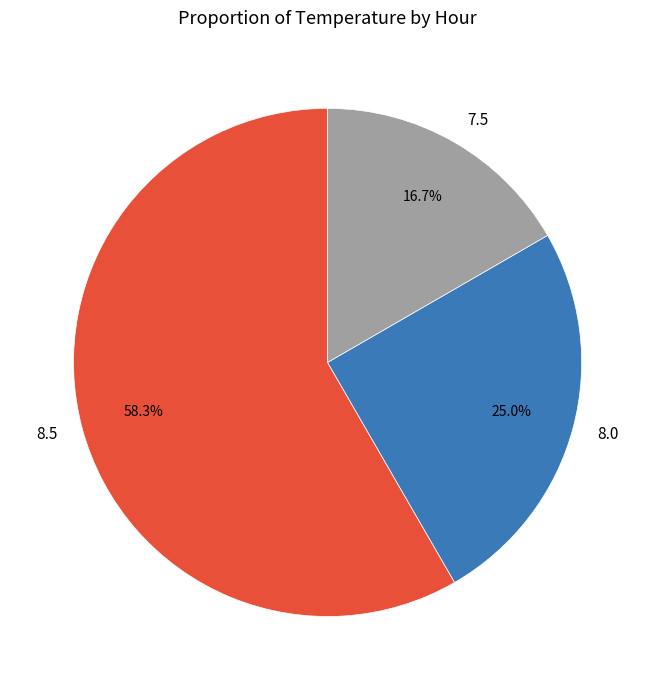

Rank the categories by value from lowest to highest.

7.5, 8.0, 8.5